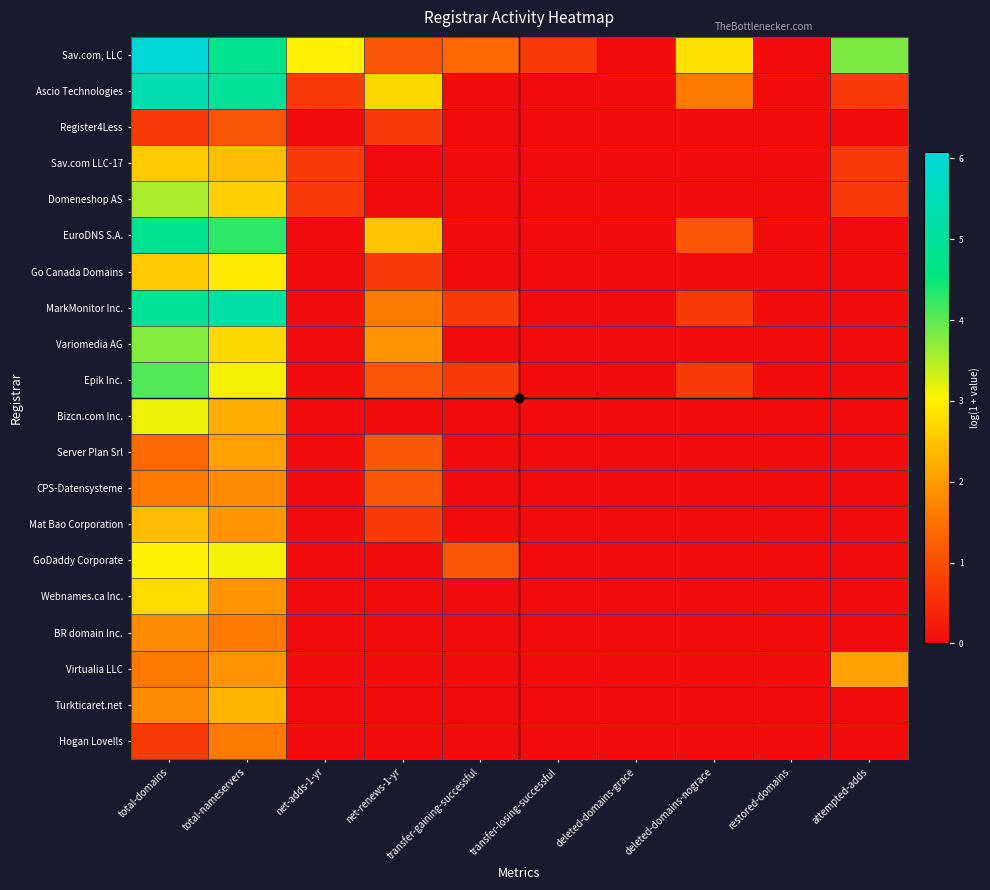

At how many categories does at least one series exceed 0?

8